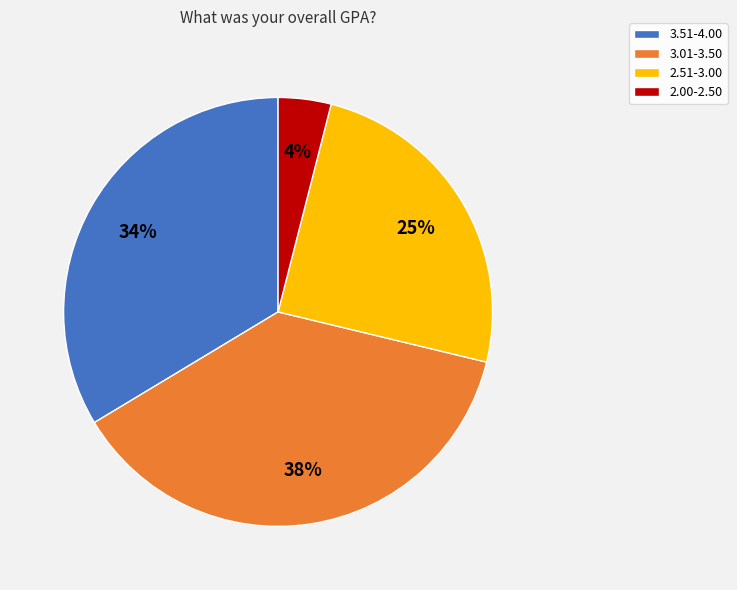

Which category has the smallest portion of the pie?

2.00-2.50